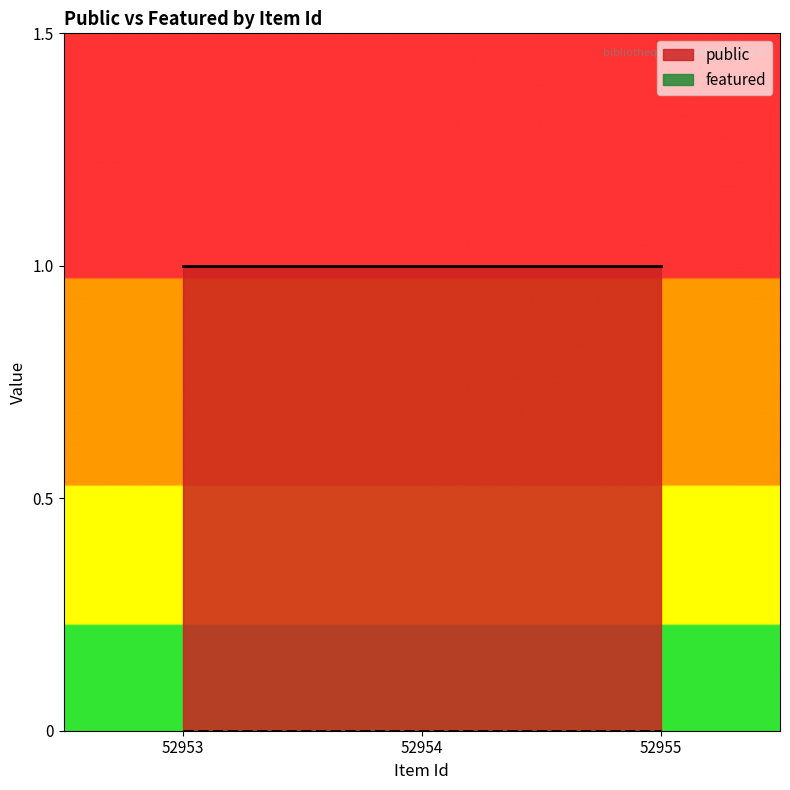

Reading left to right, what are all the values shown in this chart?

public: 1	1	1
featured: 0	0	0